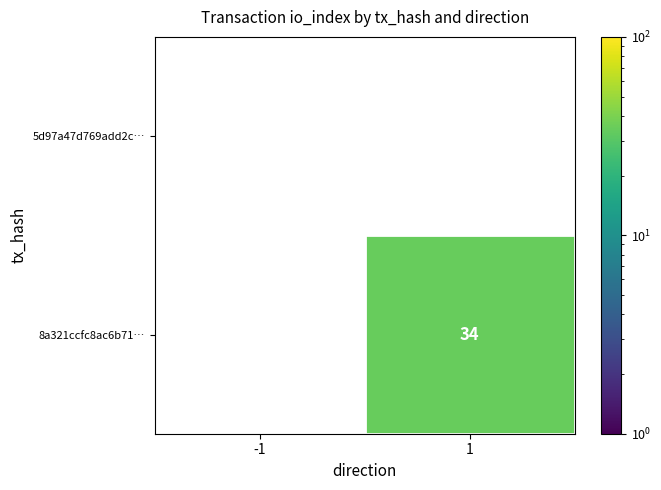

What is the maximum value shown in the chart?

34